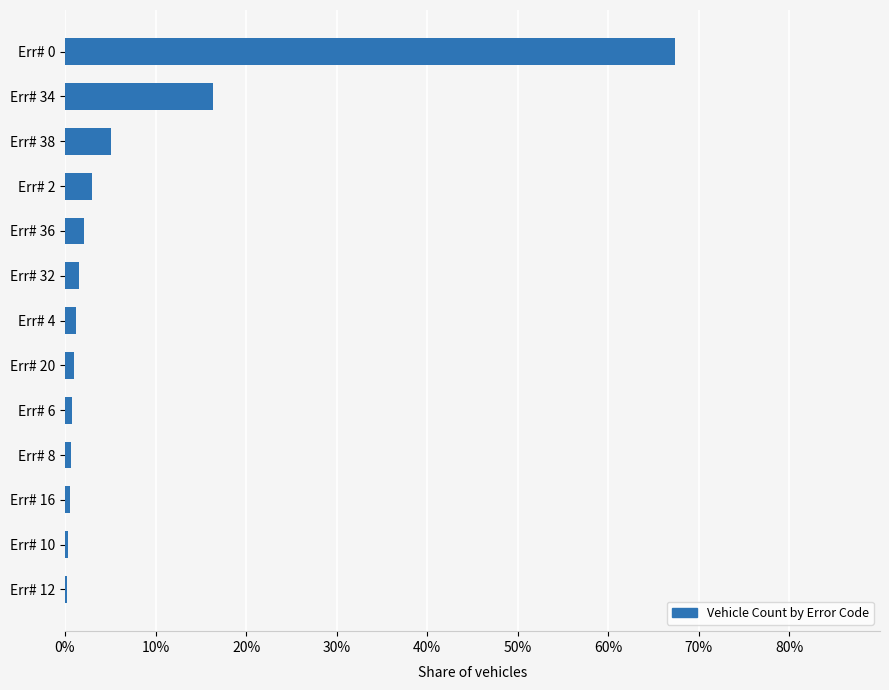

What is the approximate value at Err# 34?

16.3